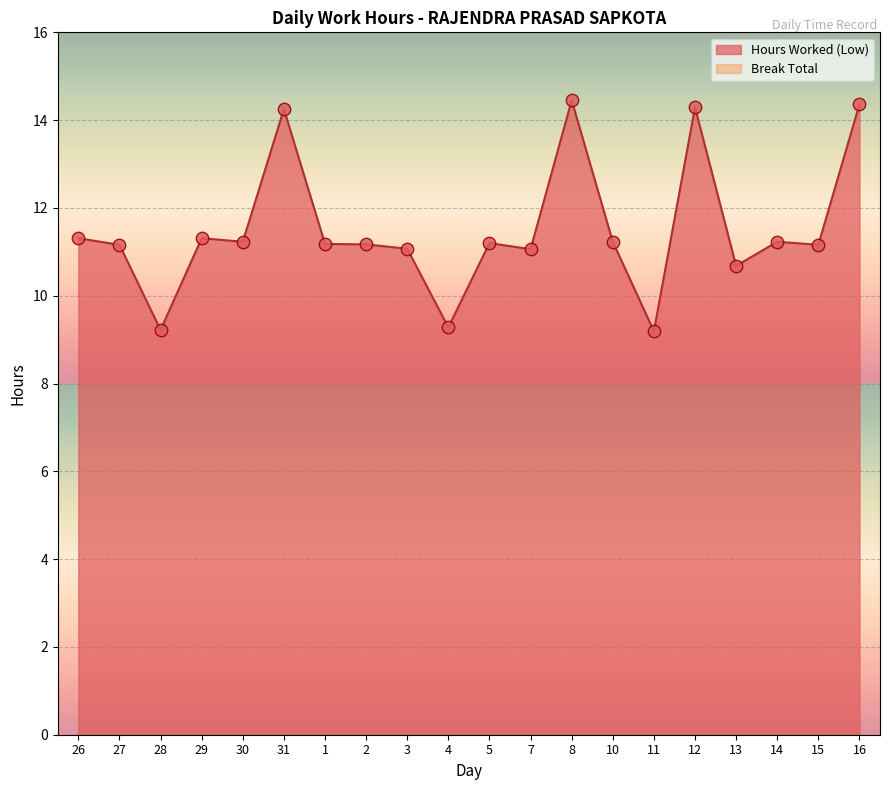

Between 13 and 2, which is larger?

2